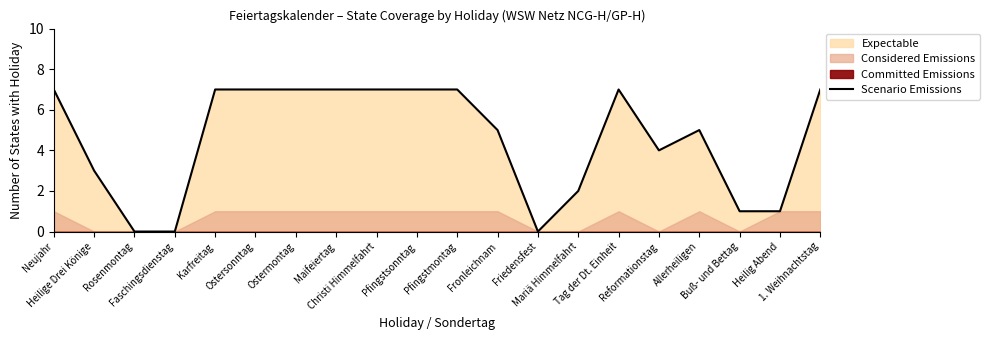

True or false: the data shows 10 at Karfreitag.

False